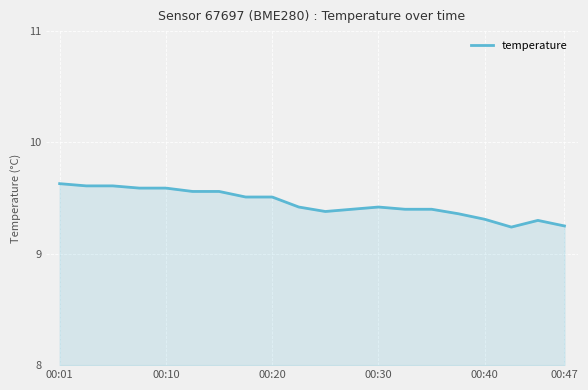

How many distinct data groups are displayed?

1